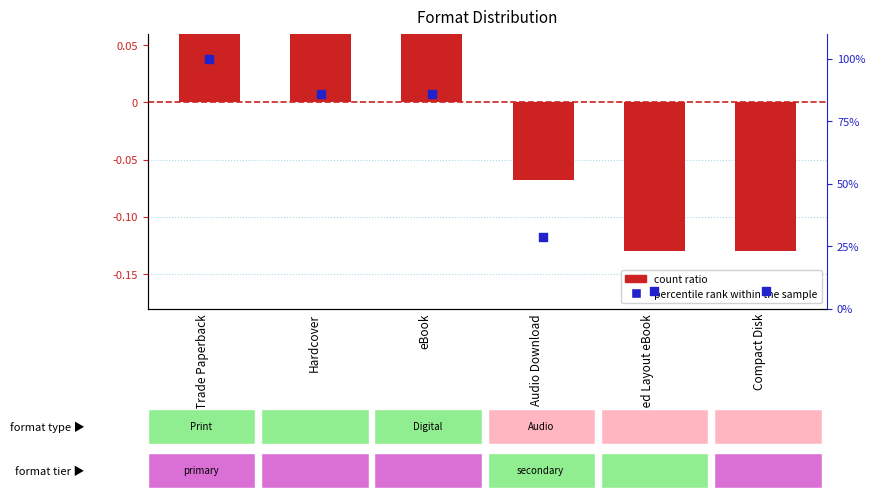

At which category is the sum across all series the highest?

Trade Paperback